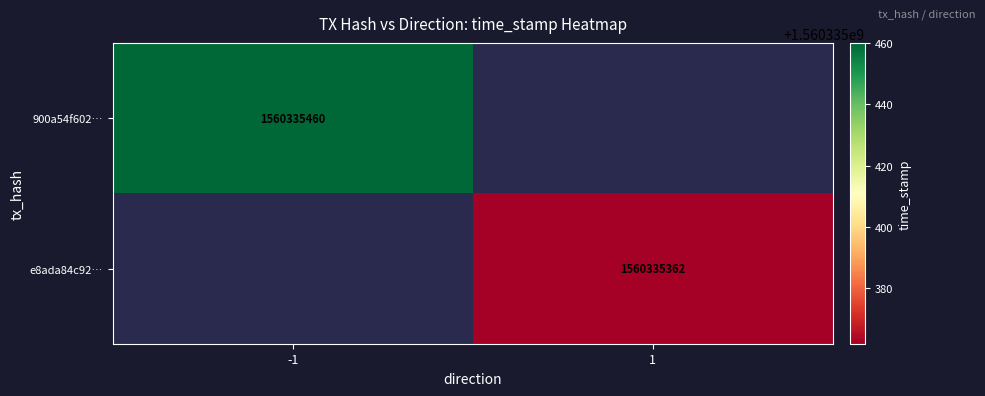

What is the maximum value shown in the chart?

1560335460